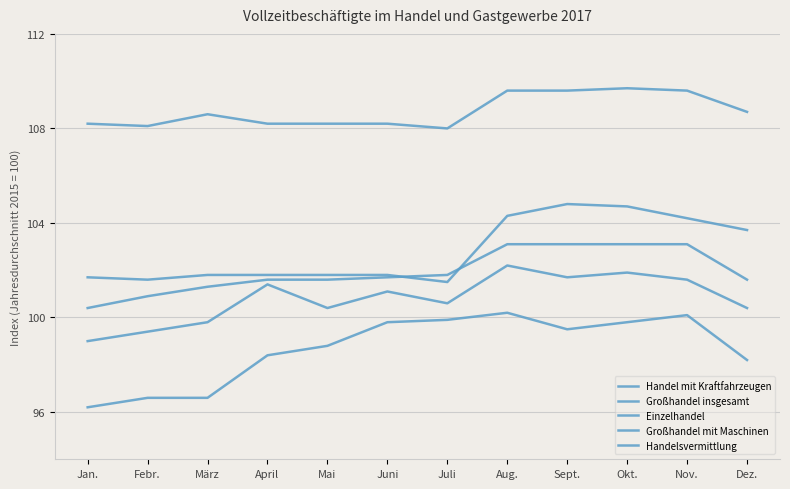

Reading left to right, list all the values displayed in this chart.

Handel mit Kraftfahrzeugen: Jan.=101.7	Febr.=101.6	März=101.8	April=101.8	Mai=101.8	Juni=101.8	Juli=101.5	Aug.=104.3	Sept.=104.8	Okt.=104.7	Nov.=104.2	Dez.=103.7
Großhandel insgesamt: Jan.=100.4	Febr.=100.9	März=101.3	April=101.6	Mai=101.6	Juni=101.7	Juli=101.8	Aug.=103.1	Sept.=103.1	Okt.=103.1	Nov.=103.1	Dez.=101.6
Einzelhandel: Jan.=99.0	Febr.=99.4	März=99.8	April=101.4	Mai=100.4	Juni=101.1	Juli=100.6	Aug.=102.2	Sept.=101.7	Okt.=101.9	Nov.=101.6	Dez.=100.4
Großhandel mit Maschinen: Jan.=108.2	Febr.=108.1	März=108.6	April=108.2	Mai=108.2	Juni=108.2	Juli=108.0	Aug.=109.6	Sept.=109.6	Okt.=109.7	Nov.=109.6	Dez.=108.7
Handelsvermittlung: Jan.=96.2	Febr.=96.6	März=96.6	April=98.4	Mai=98.8	Juni=99.8	Juli=99.9	Aug.=100.2	Sept.=99.5	Okt.=99.8	Nov.=100.1	Dez.=98.2